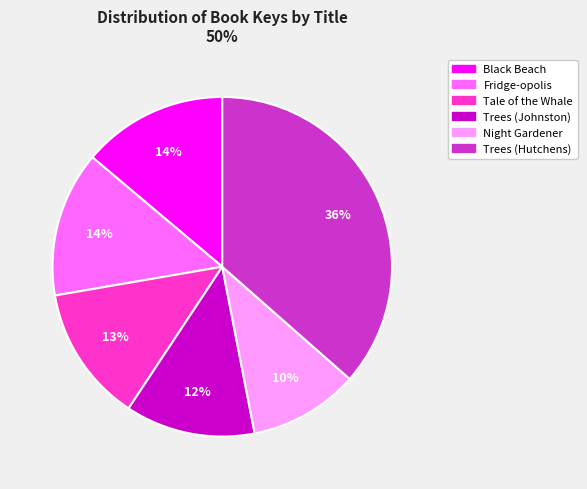

Which slice is the largest?

Trees (Hutchens)